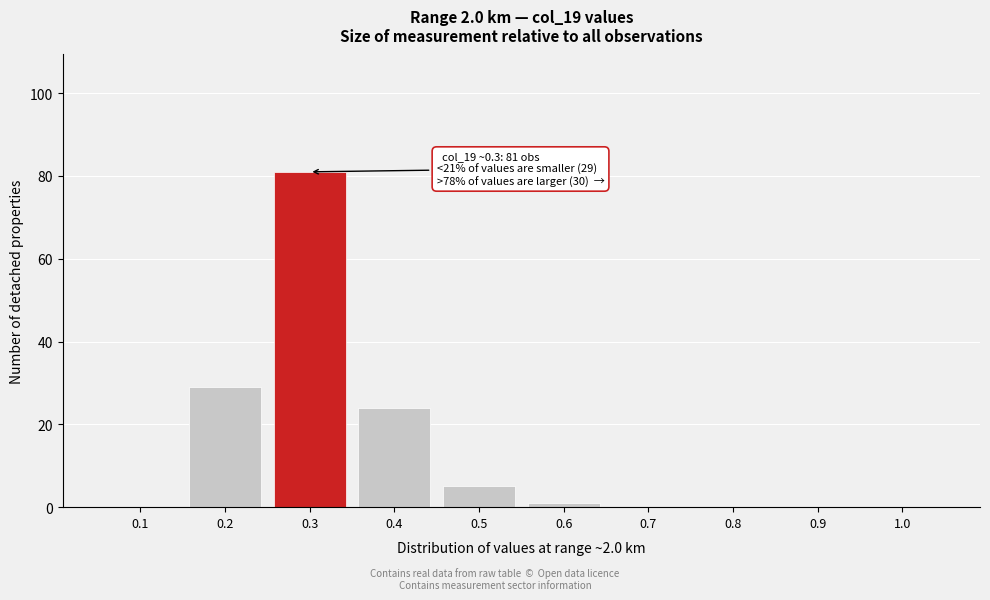

Reading left to right, what are all the values shown in this chart?

0.1=0	0.2=29	0.3=81	0.4=24	0.5=5	0.6=1	0.7=0	0.8=0	0.9=0	1.0=0